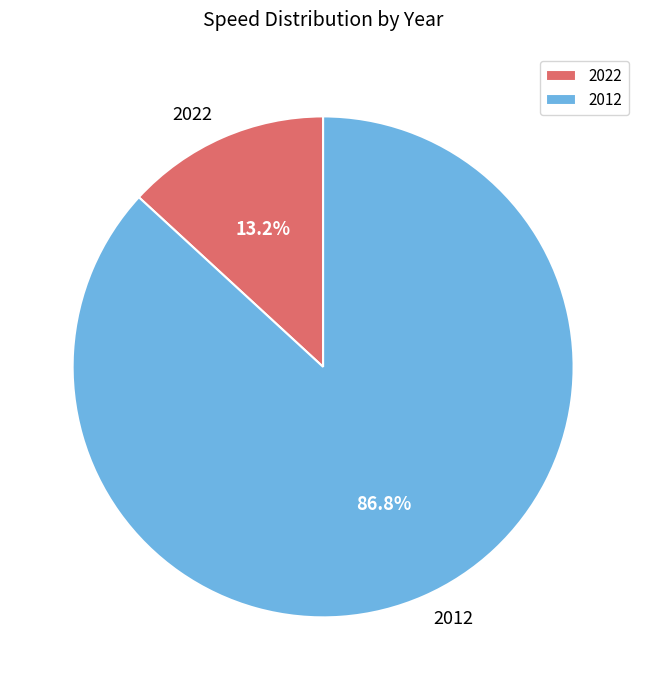

What percentage do 2012 and 2022 together represent?

100.0%